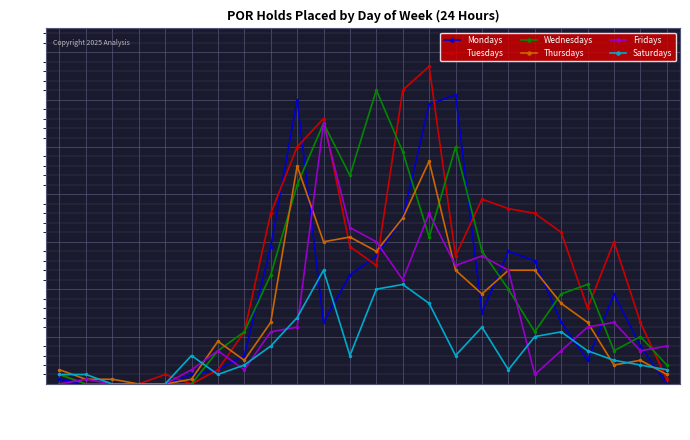

Read the Wednesdays value at 16:00, to the nearest 5.

30